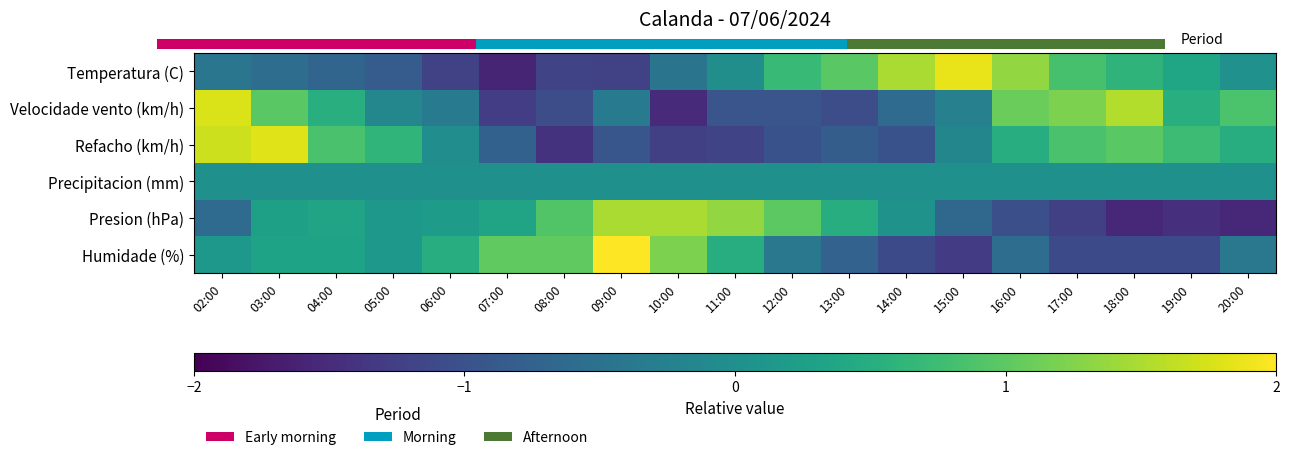

Is it true that Velocidade vento (km/h) equals -0.1 at 06:00?

False